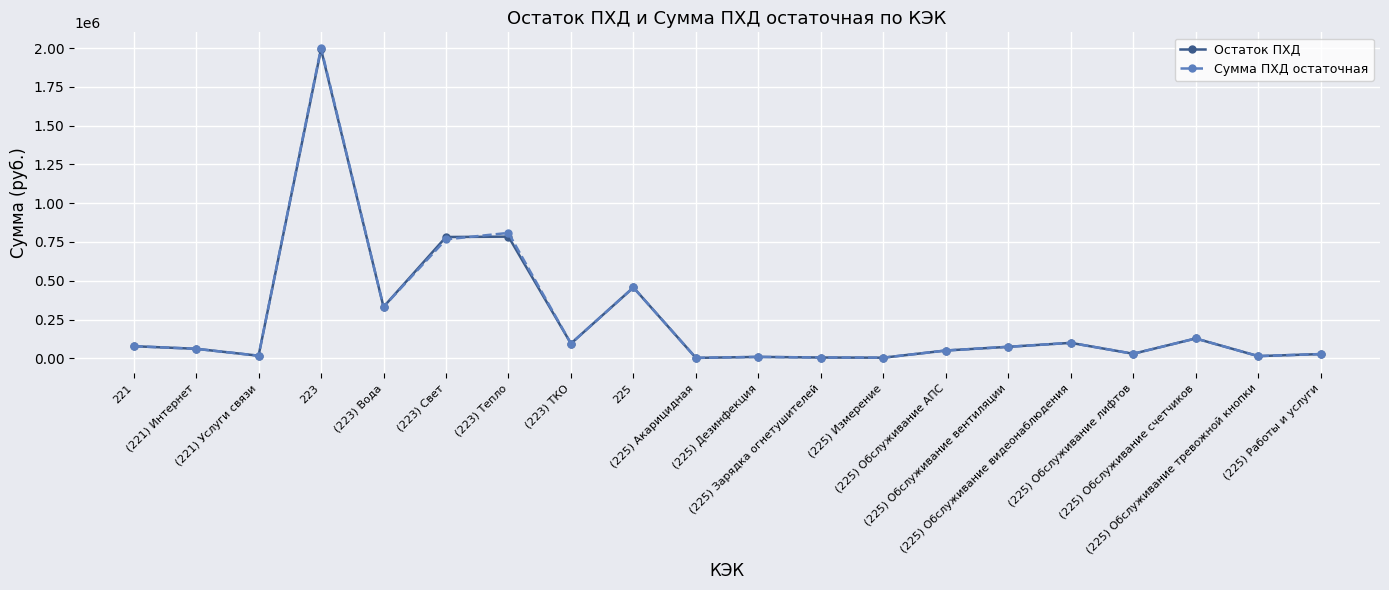

How many categories are shown in the chart?

20